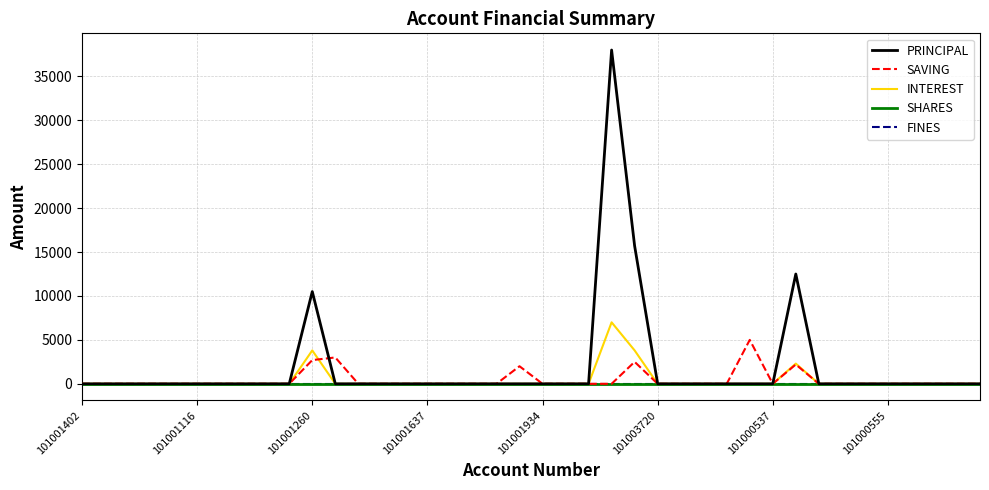

What is the average value of the PRINCIPAL series?

1918